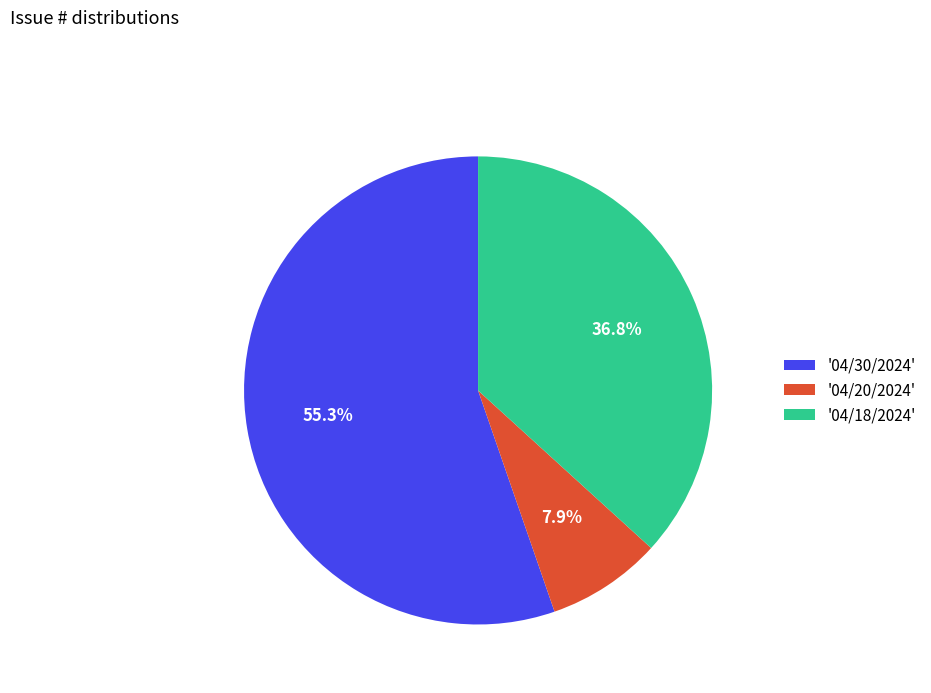

How much of the chart is everything except '04/30/2024'?

44.7%